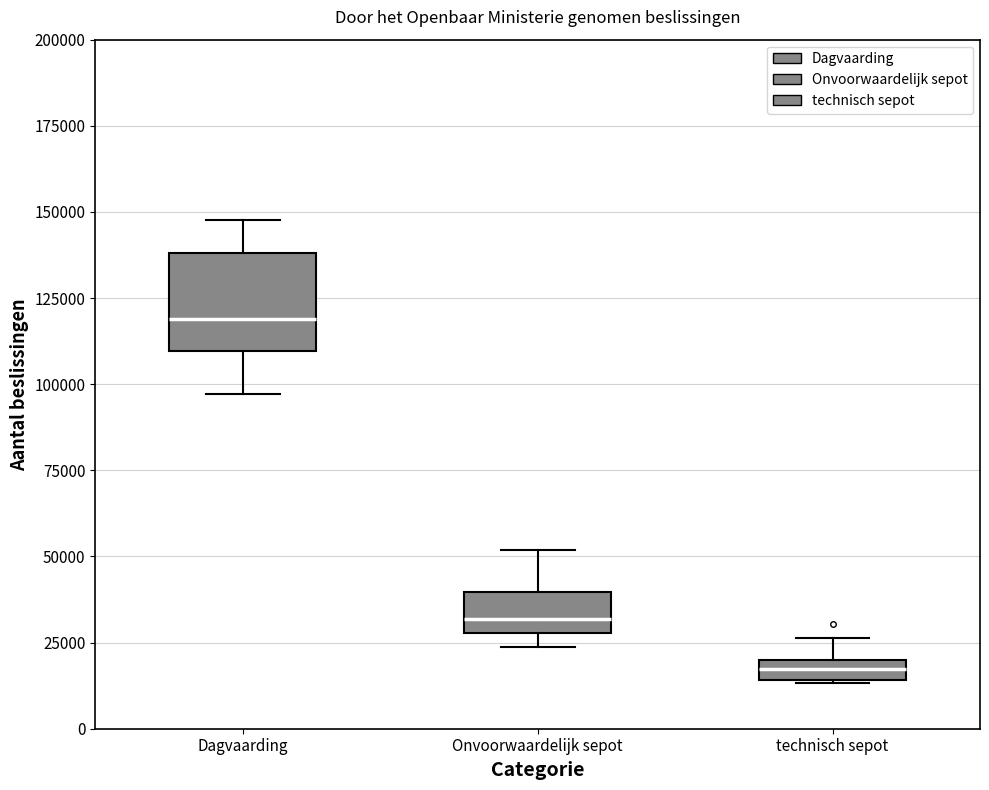

Which box is the tallest, from its lower edge to its upper edge?

Dagvaarding